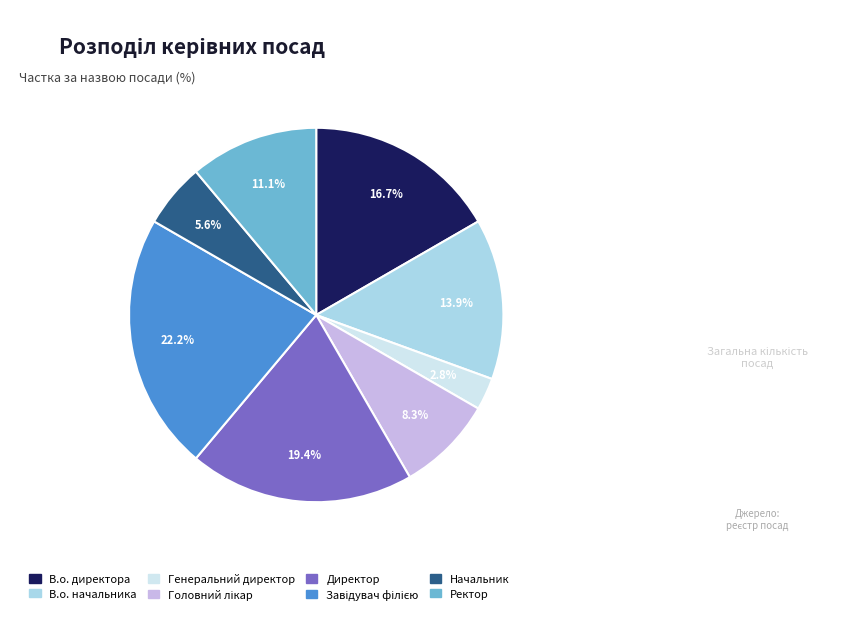

Is В.о. начальника the majority of the pie?

No